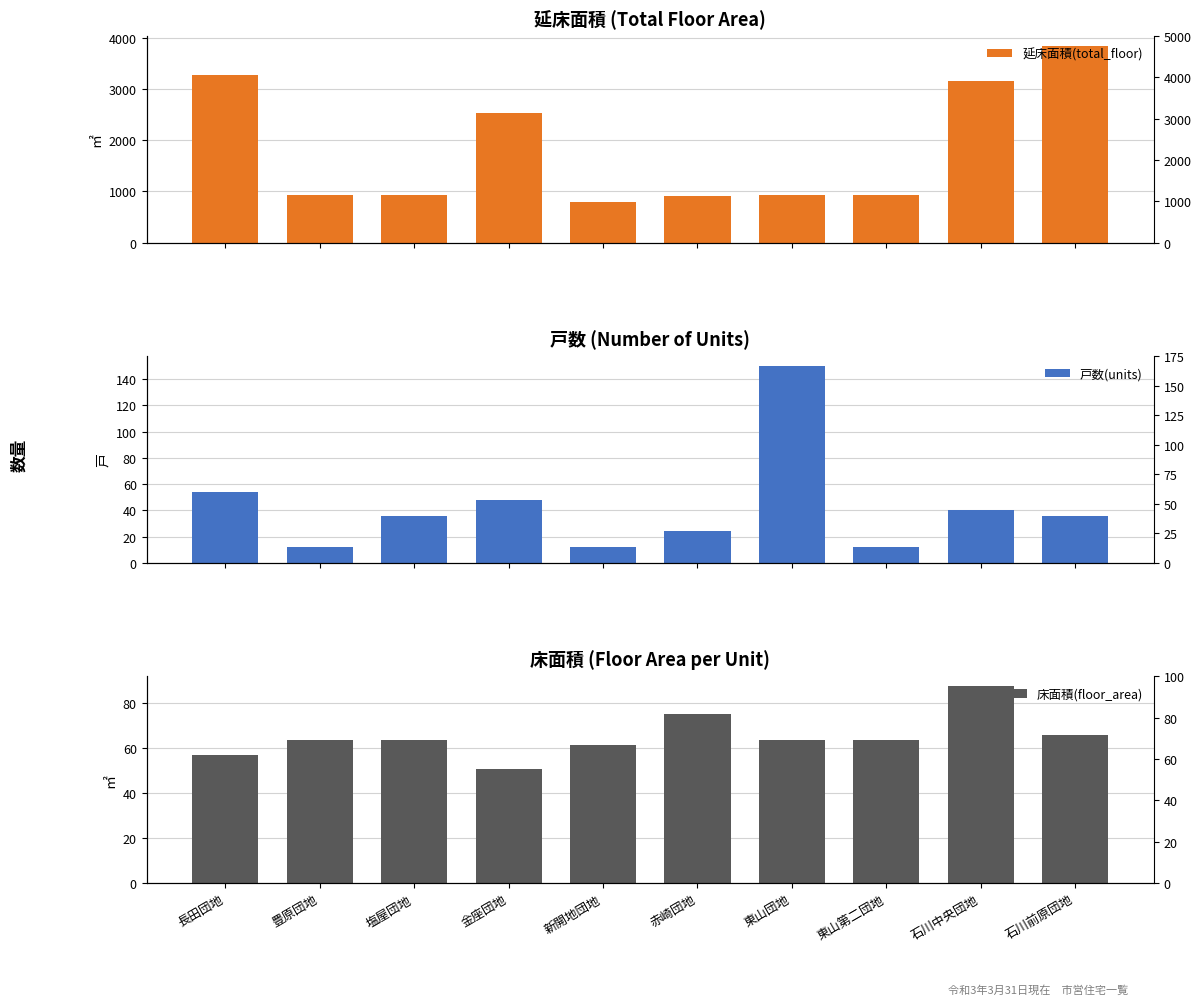

At which label does 床面積(floor_area) reach its peak?

石川中央団地